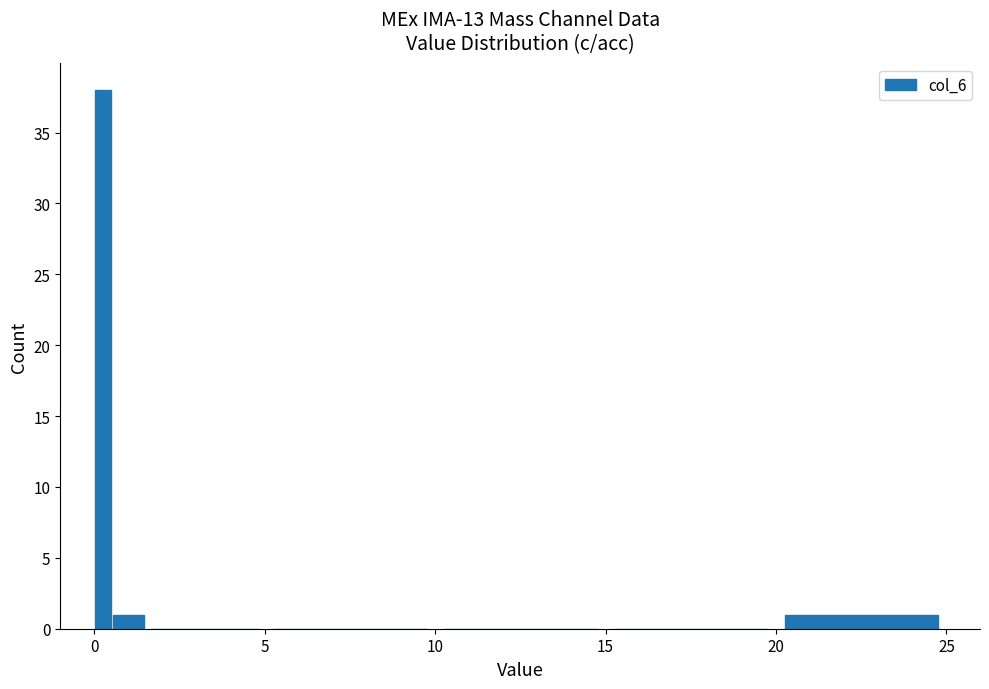

Read against the x-axis, roughly where is the centre of the tallest bar?

0.5